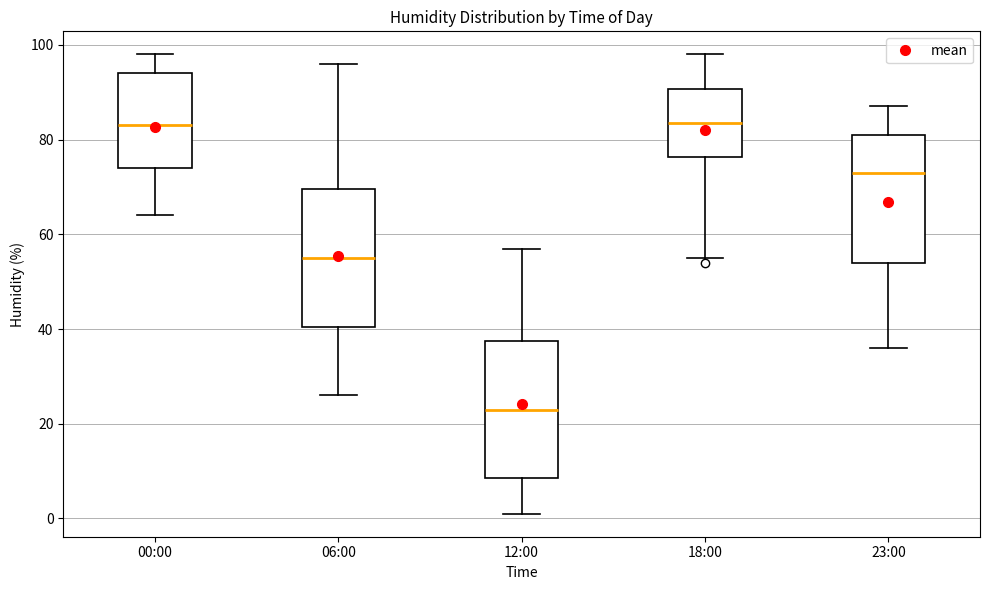

Where does the median line of the box for 23:00 sit on the y-axis? The values are not printed on the chart, so give them approximately, as read against the axis.

74